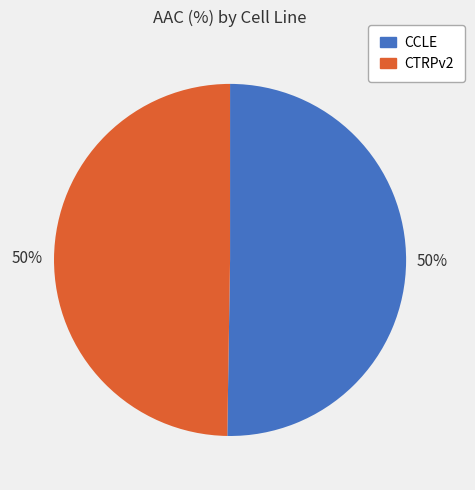

Approximately how many times larger is the value at CTRPv2 compared to CCLE?

1.0